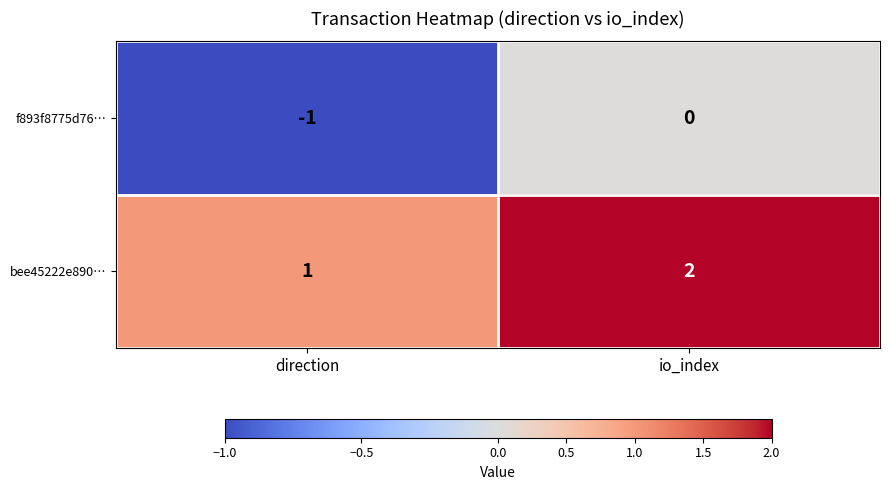

What is the sum of the bee45222e890… values at io_index and direction?

3